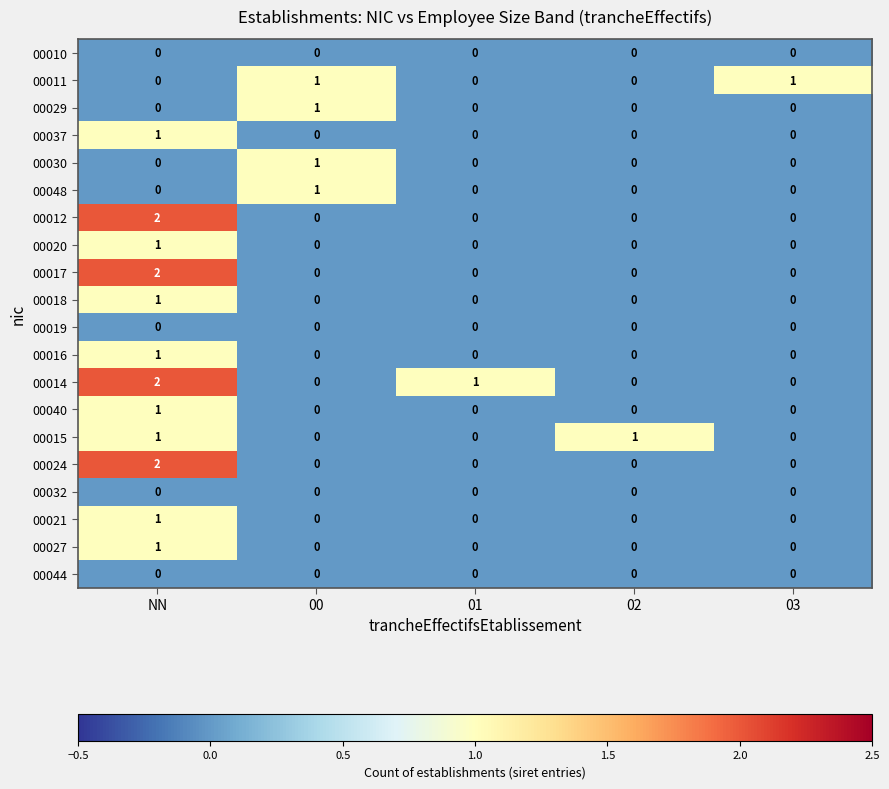

Count the number of data series in this chart.

20